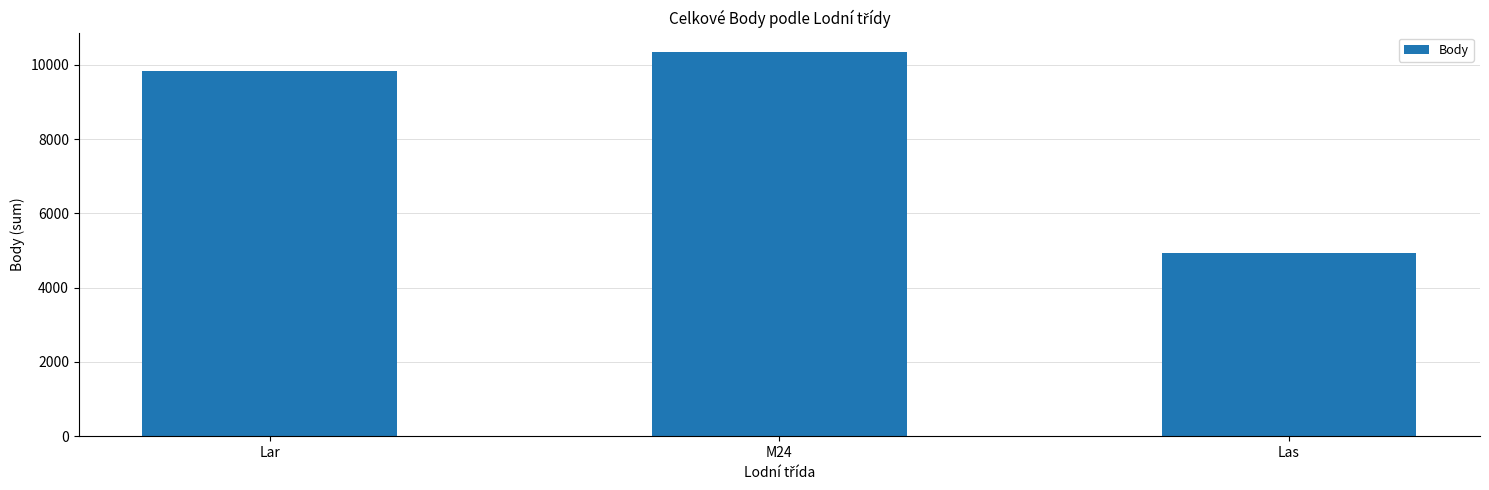

The value at Las is 4939. True or false?

True